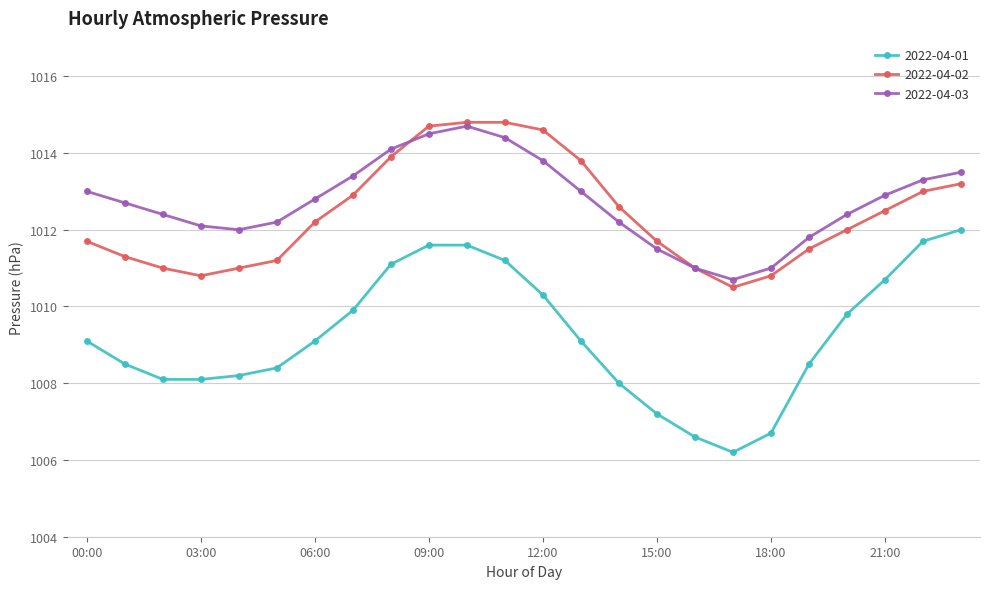

At how many categories does at least one series exceed 1006?

24